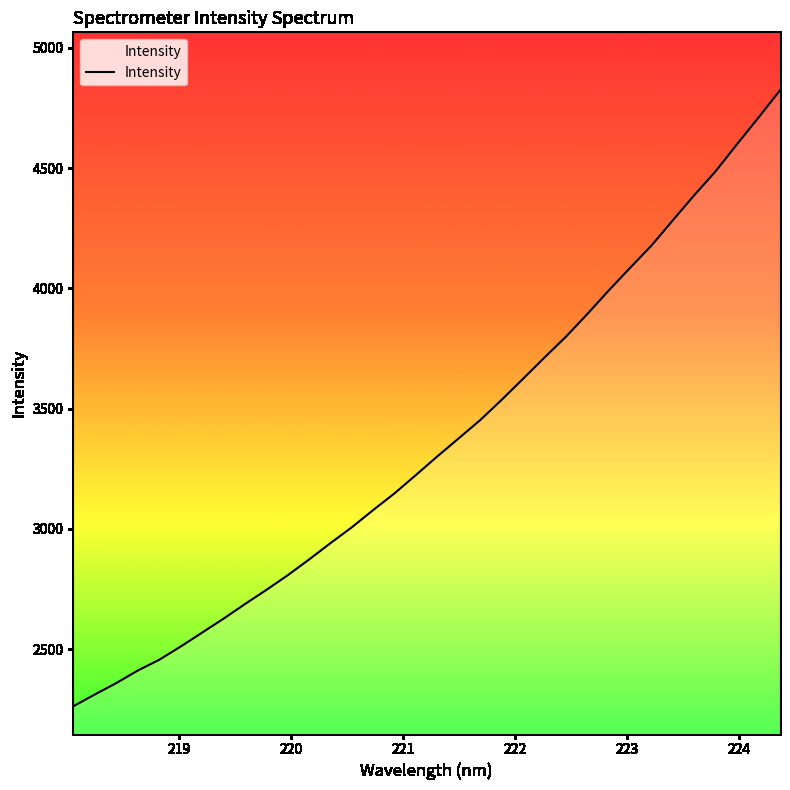

What is the greatest value displayed?

4823.1